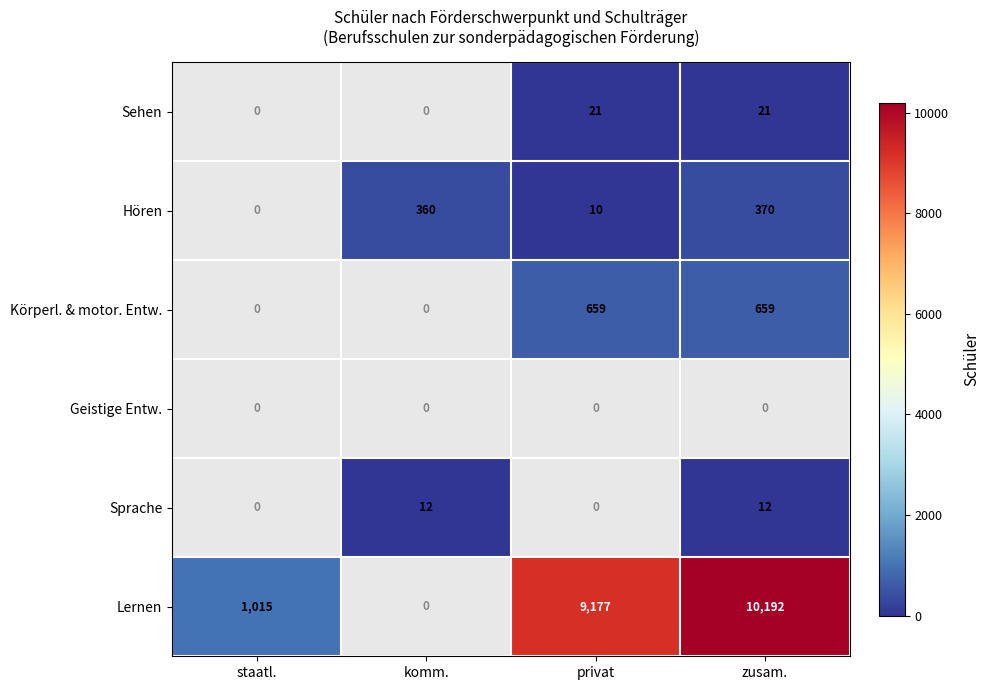

Which category has the highest value across all series?

zusam.